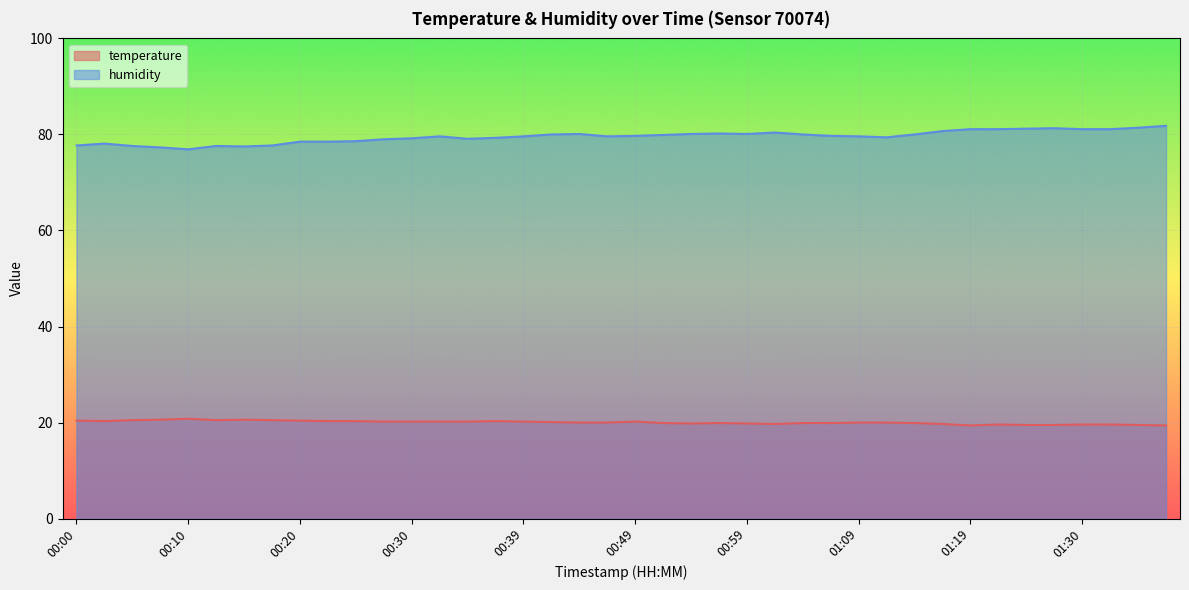

Reading left to right, what are all the values shown in this chart?

temperature: 20.4	20.3	20.5	20.6	20.8	20.5	20.6	20.5	20.4	20.3	20.3	20.2	20.2	20.2	20.2	20.3	20.2	20.1	20.0	20.0	20.2	19.9	19.8	19.9	19.8	19.7	19.9	19.9	20.0	20.0	19.9	19.7	19.4	19.6	19.5	19.5	19.6	19.6	19.5	19.4
humidity: 77.7	78.1	77.6	77.3	76.9	77.6	77.5	77.7	78.5	78.5	78.6	79.0	79.2	79.6	79.1	79.3	79.6	80.0	80.1	79.6	79.7	79.9	80.1	80.2	80.1	80.4	80.0	79.7	79.6	79.4	80.0	80.7	81.1	81.1	81.2	81.3	81.1	81.1	81.4	81.8